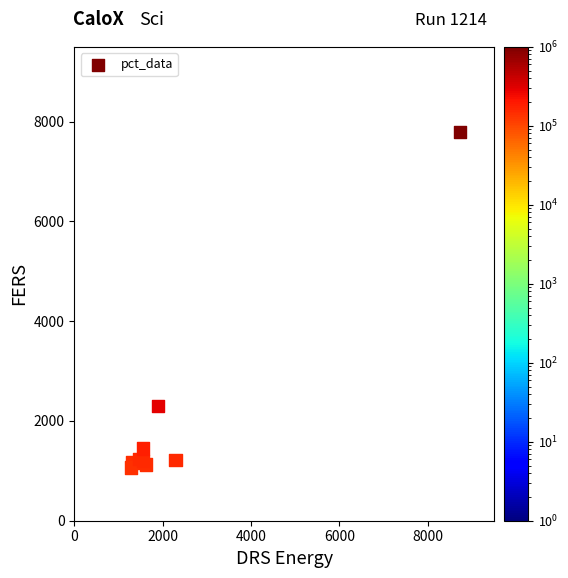

What Y value in the scatter plot is closest to 4429?

2302.1